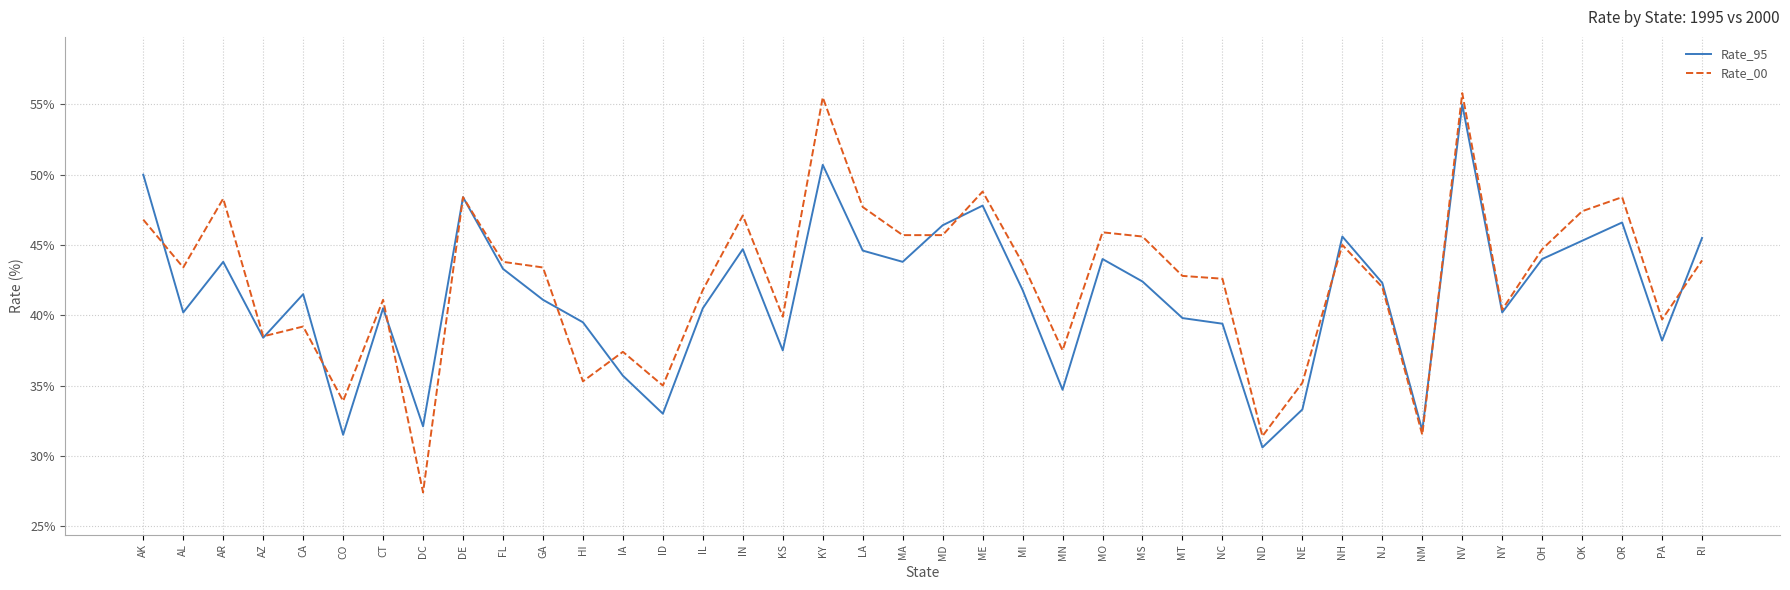

List the series in order of their overall mean, highest first.

Rate_00, Rate_95